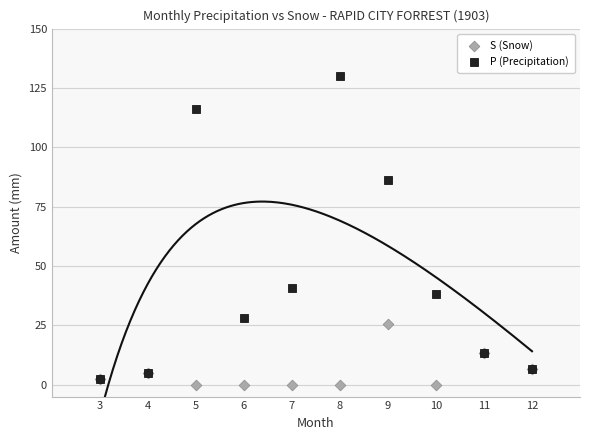

In the P (Precipitation) series, what Y value is closest to 66?

86.3